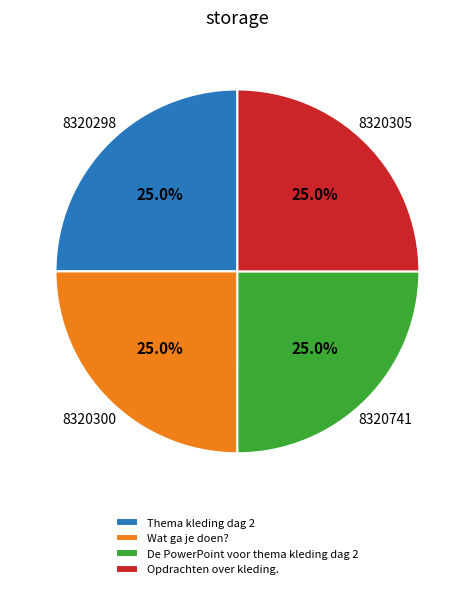

Does Wat ga je doen? represent more than half of the total?

No